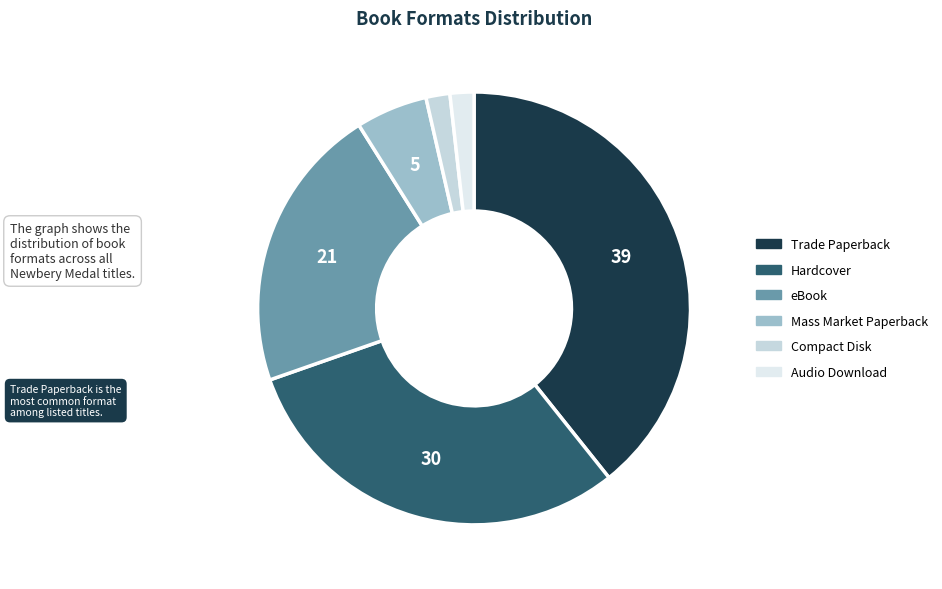

Which category has the smallest portion of the pie?

Compact Disk